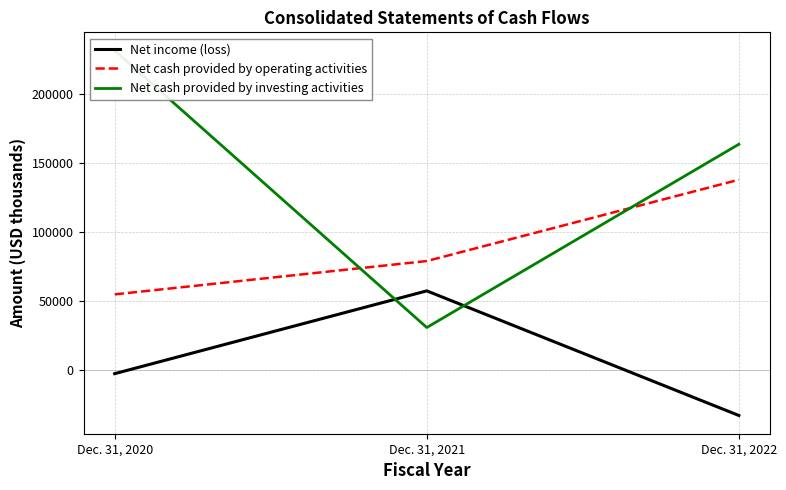

How many Net cash provided by operating activities values are between 54586 and 137850?

3